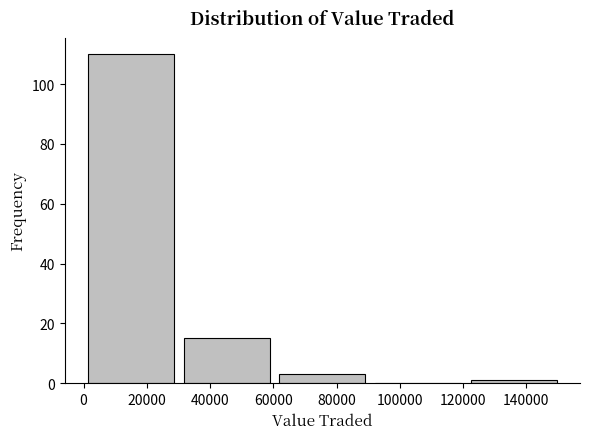

Reading left to right, transcribe this chart: for each bar, give the range it covers on the x-axis and its height. Neither the bar edges nor the heights are printed on the chart, so give them approximately, as read against the axes.

0 to 30000: 110
30000 to 60000: 16
60000 to 90000: 4
90000 to 120000: 0
120000 to 152000: under 2